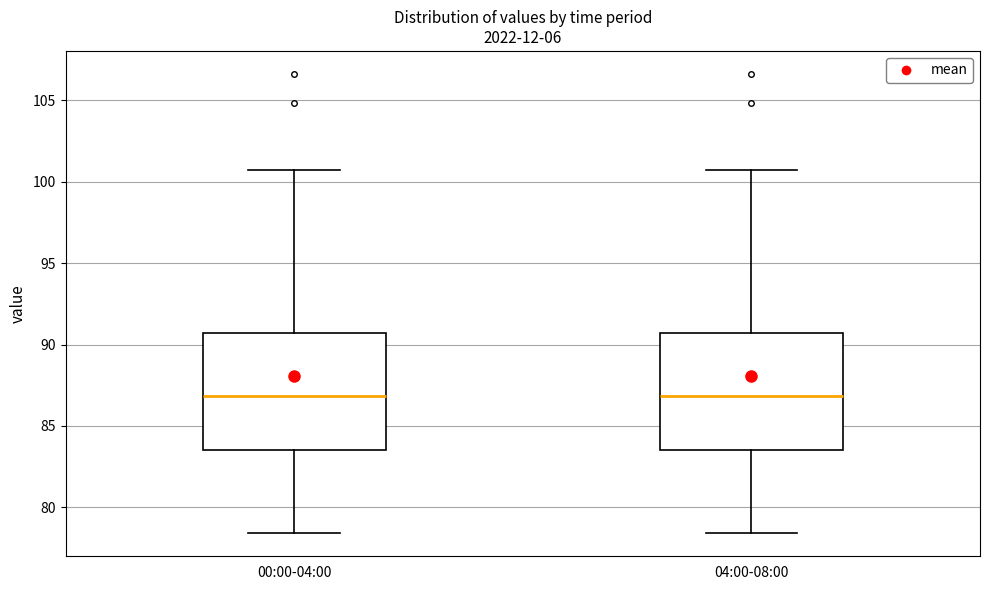

Reading left to right, read every box against the y-axis: the position of its median line, the range the box covers, and the ends of its whiskers. The values are not printed on the chart, so give them approximately, as read against the axis.

00:00-04:00: median 87.0, box 83.5 to 90.5, whiskers 78.5 to 100.5
04:00-08:00: median 87.0, box 83.5 to 90.5, whiskers 78.5 to 100.5